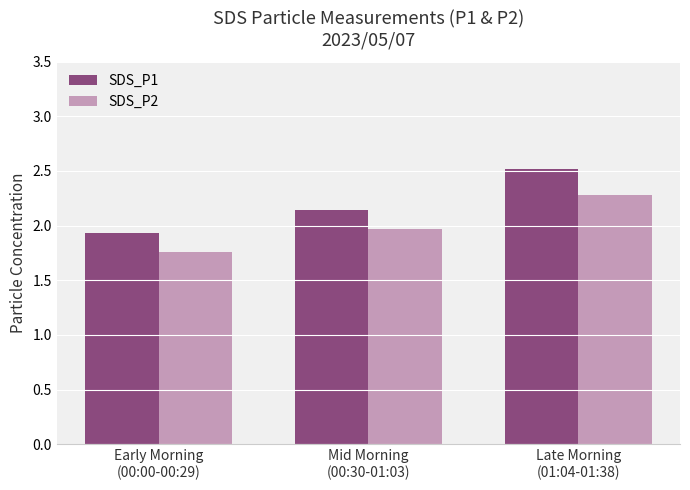

Is it true that SDS_P1 equals 3.9 at Late Morning
(01:04-01:38)?

False